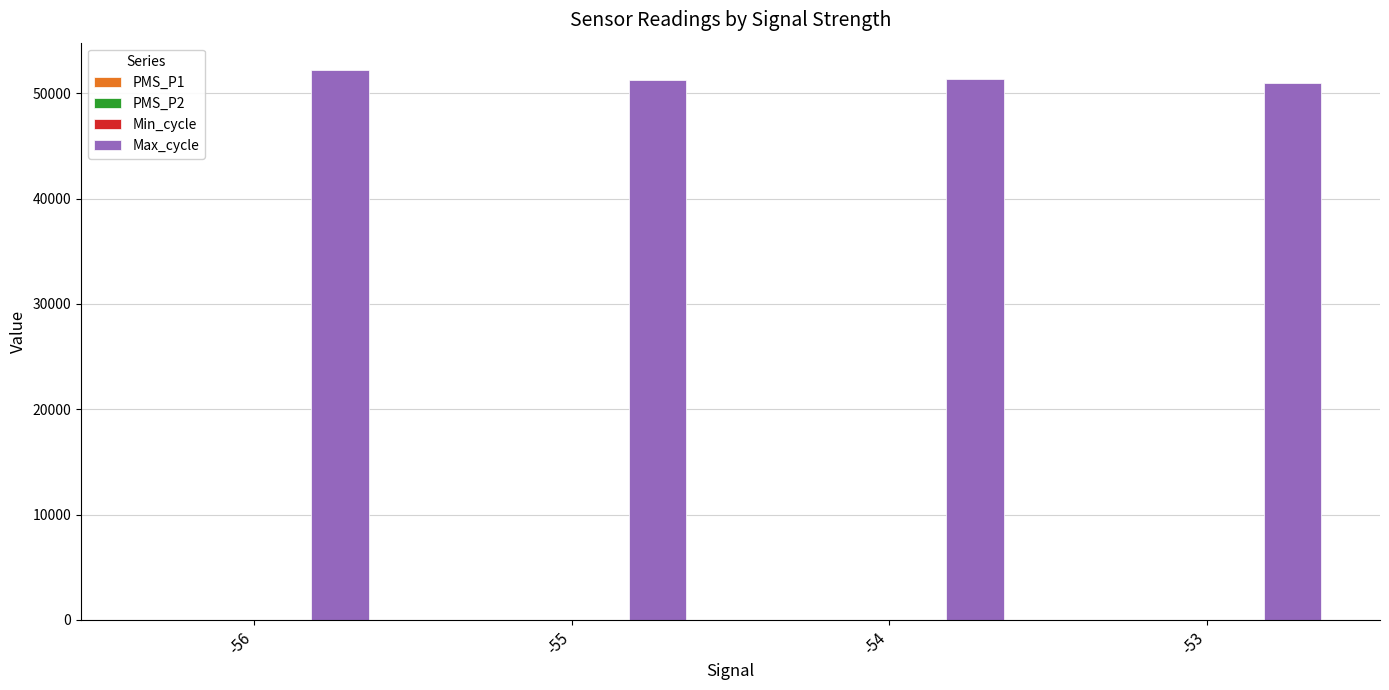

The value of Max_cycle at -56 is 52206.3. True or false?

True